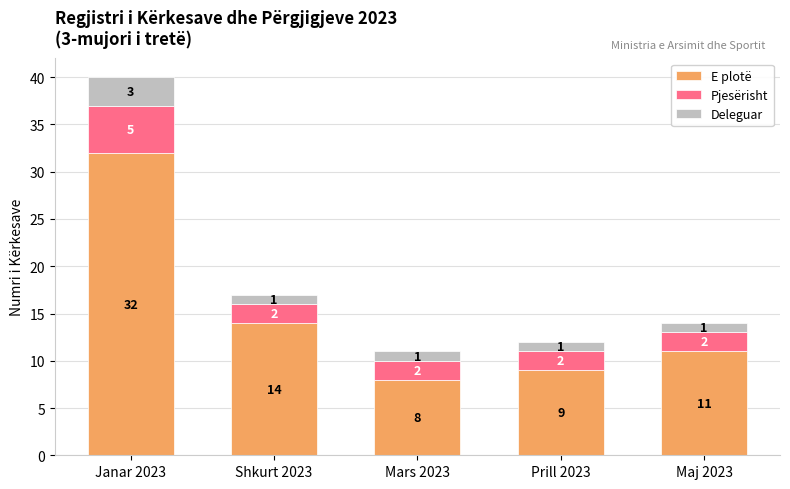

At which category is the sum across all series the highest?

Janar 2023